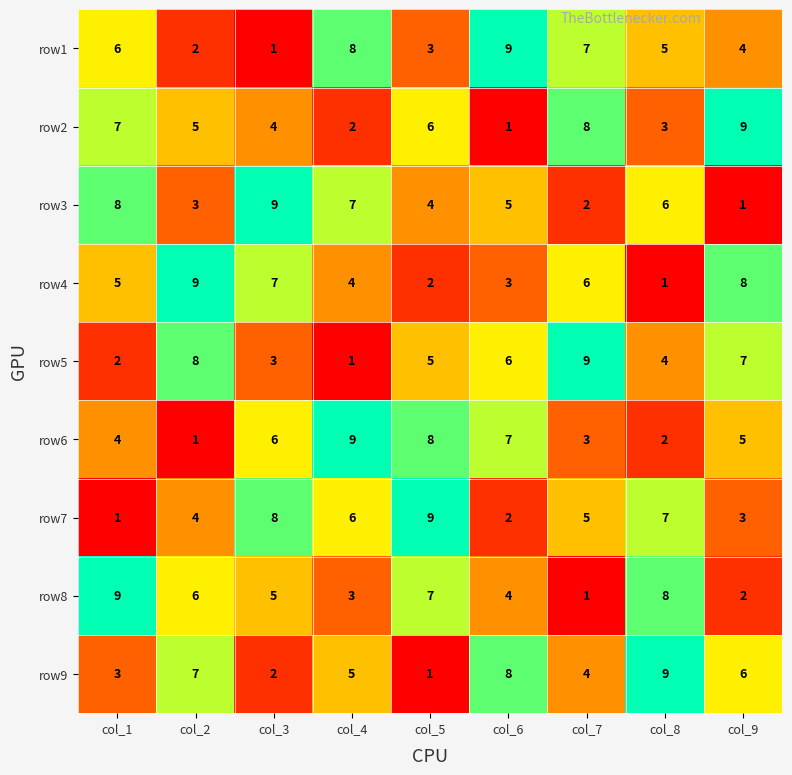

At col_3, list the series in order from smallest to largest.

row1, row9, row5, row2, row8, row6, row4, row7, row3